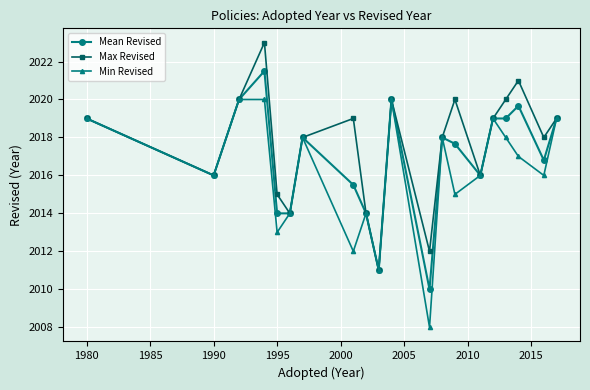

Does the chart have visible grid lines?

Yes